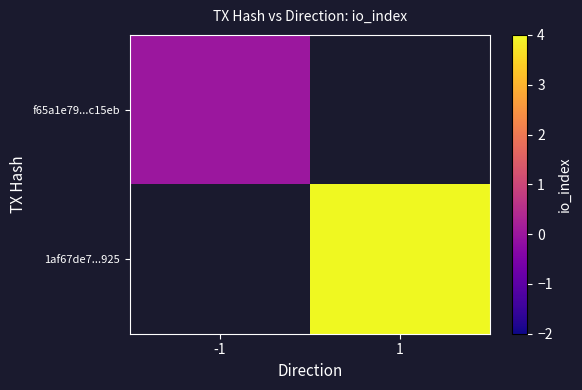

At how many categories does at least one series exceed 2?

1